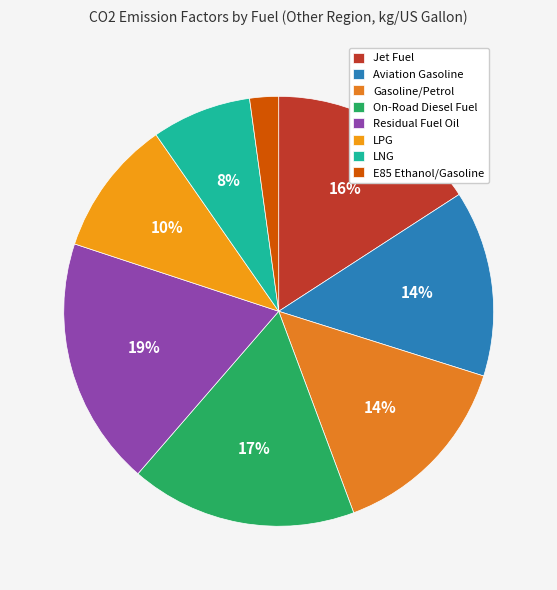

To the nearest percent, what is the difference between the largest and smallest slice percentages?

17%